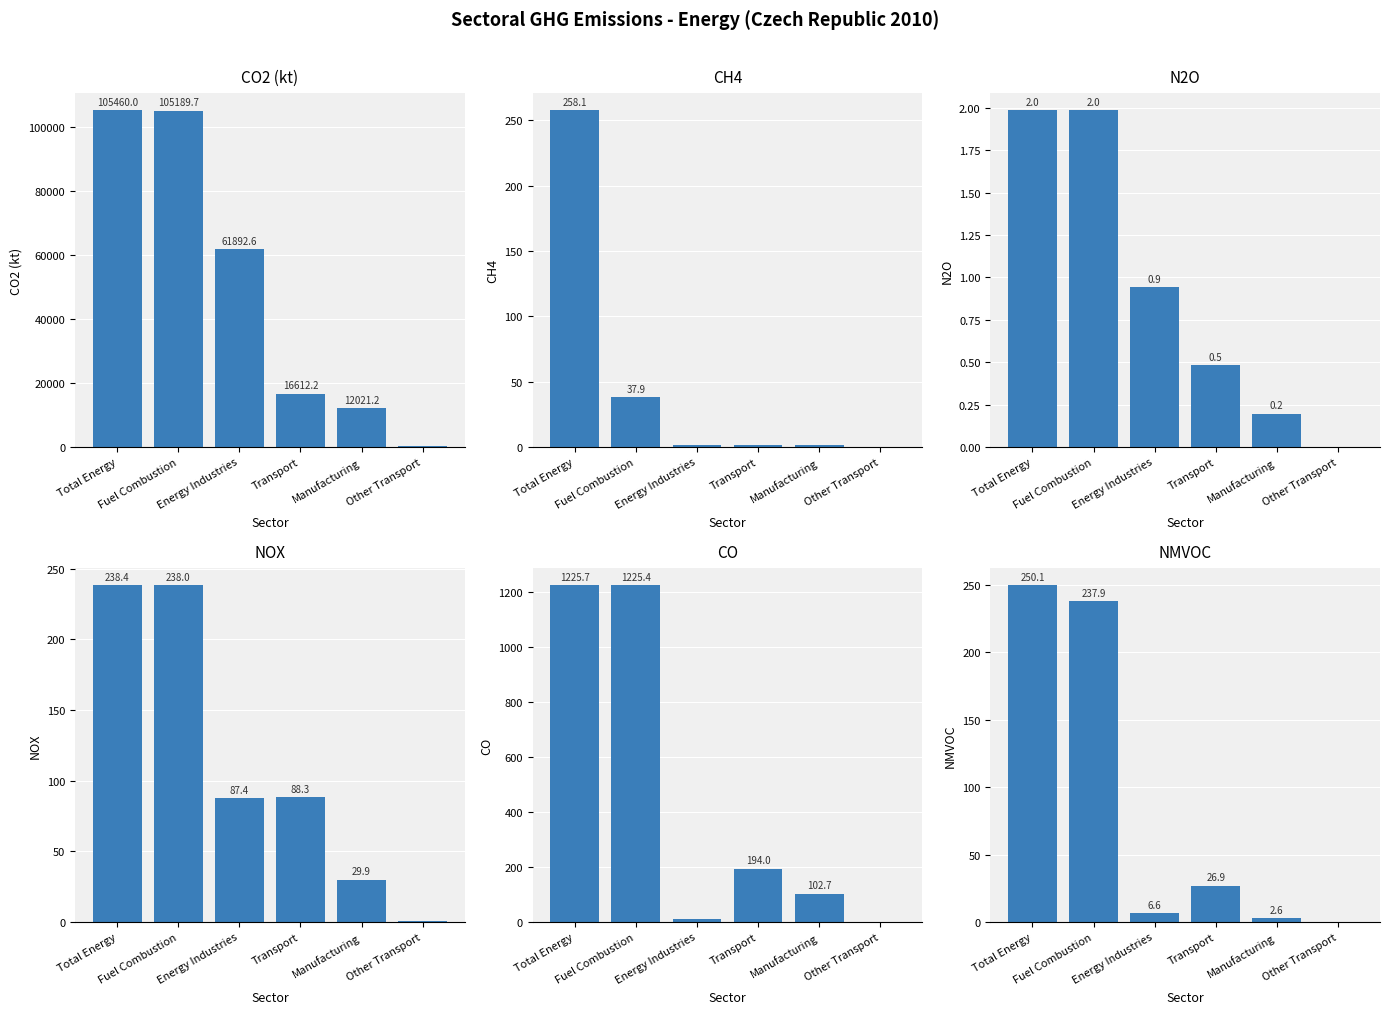

What is the difference between the second highest and second lowest values in the CH4 series?

36.7